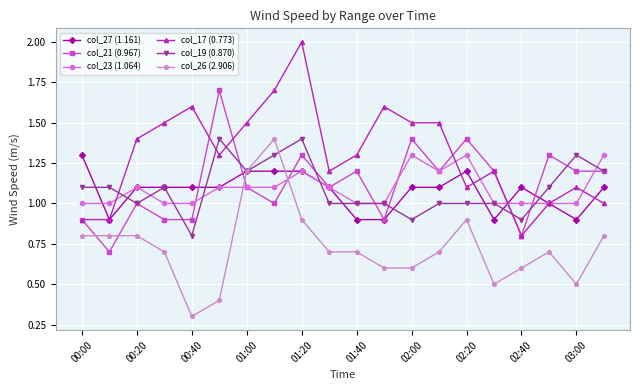

True or false: col_21 (0.967) has more than 0 interior local peaks.

True